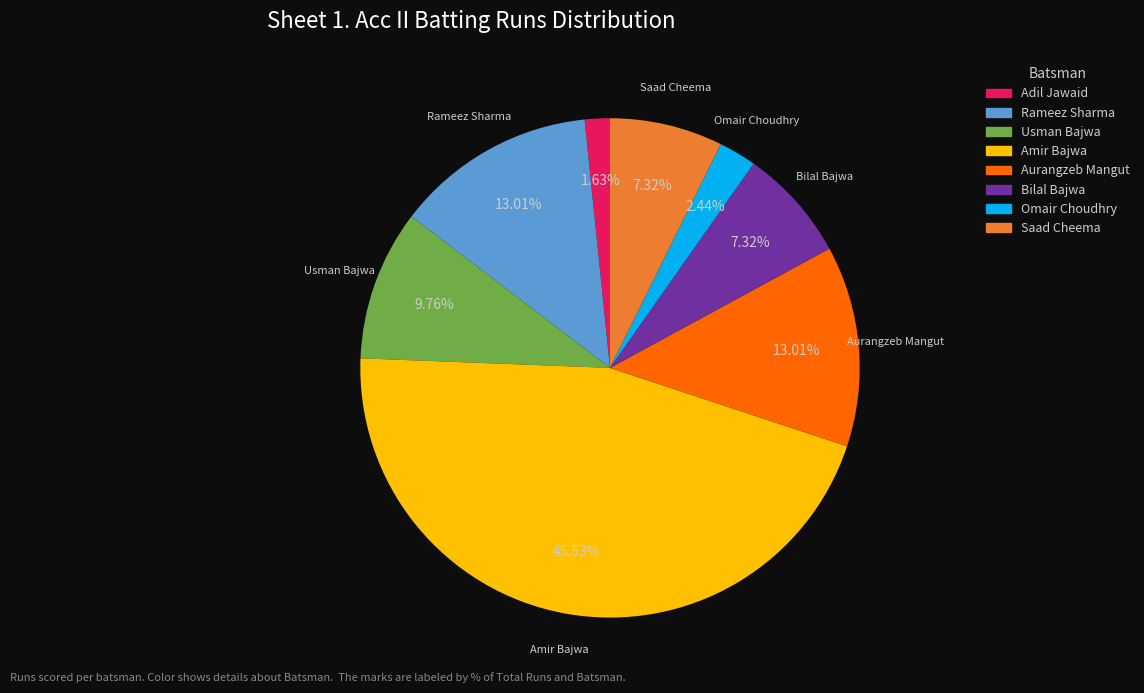

Is there any slice that represents more than half of the pie?

No